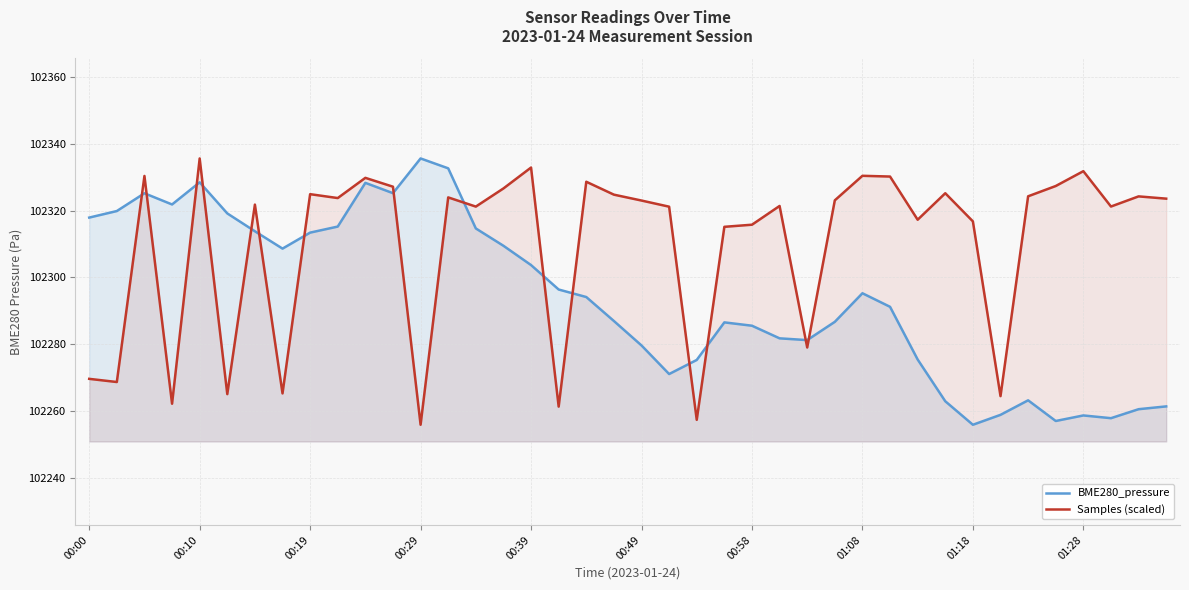

What is the difference between the highest and lowest values at 30?

41.9